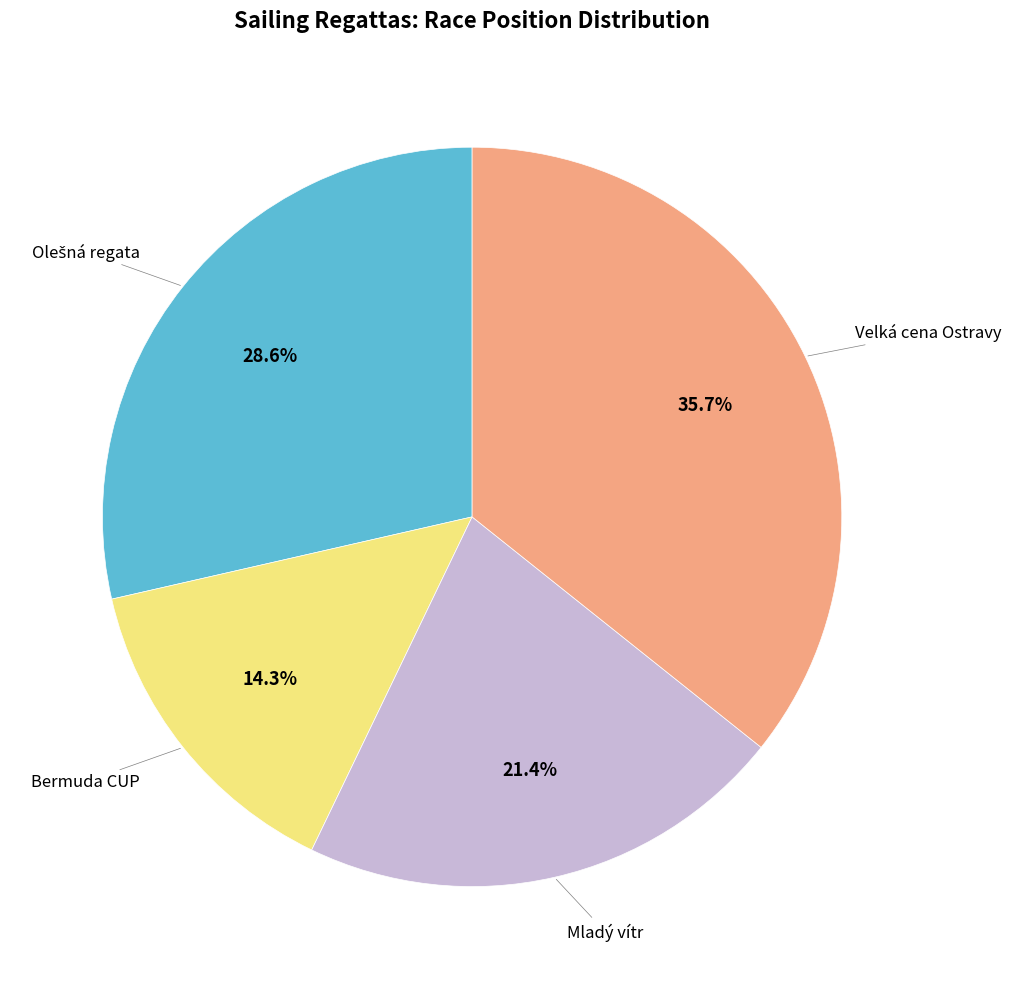

To the nearest percent, what is the combined percentage of Velká cena Ostravy and Bermuda CUP?

50%